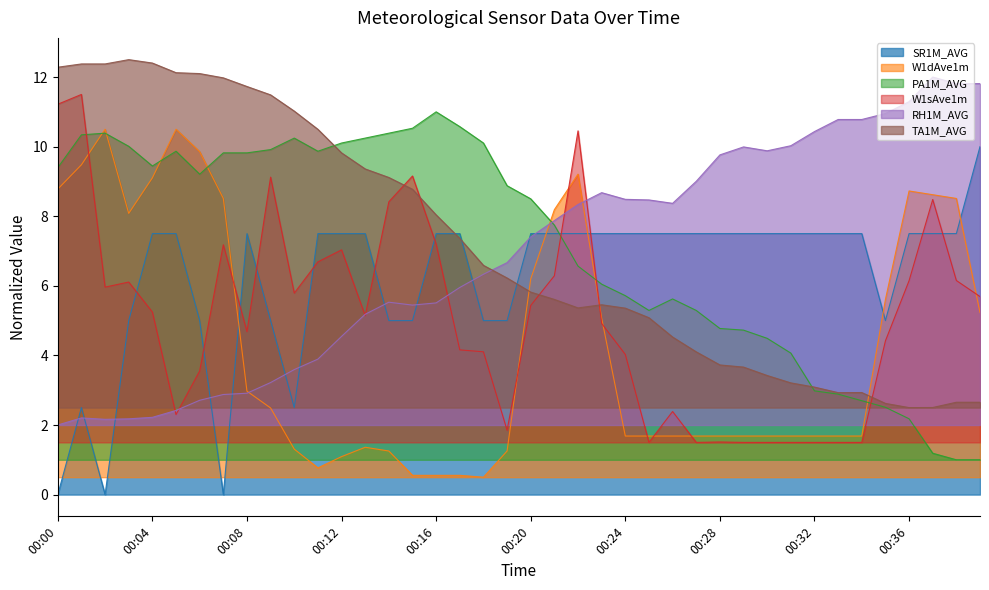

What is the total value across all series at 00:03?

43.9